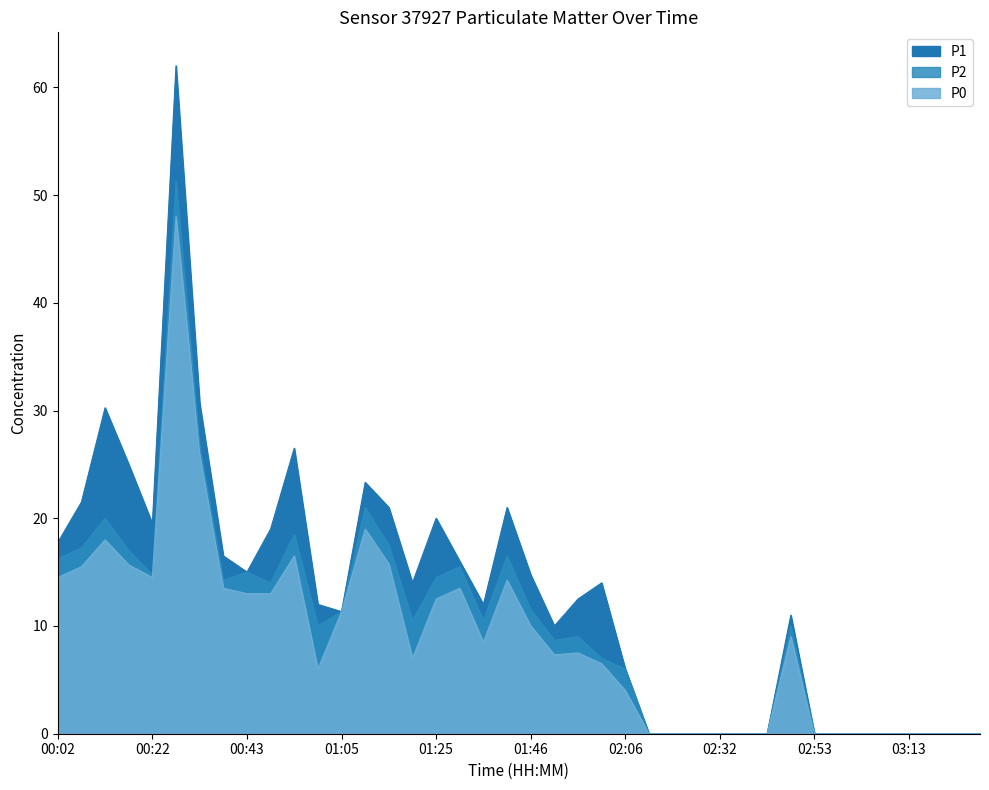

What is the label of the 29th point from the left?

02:32